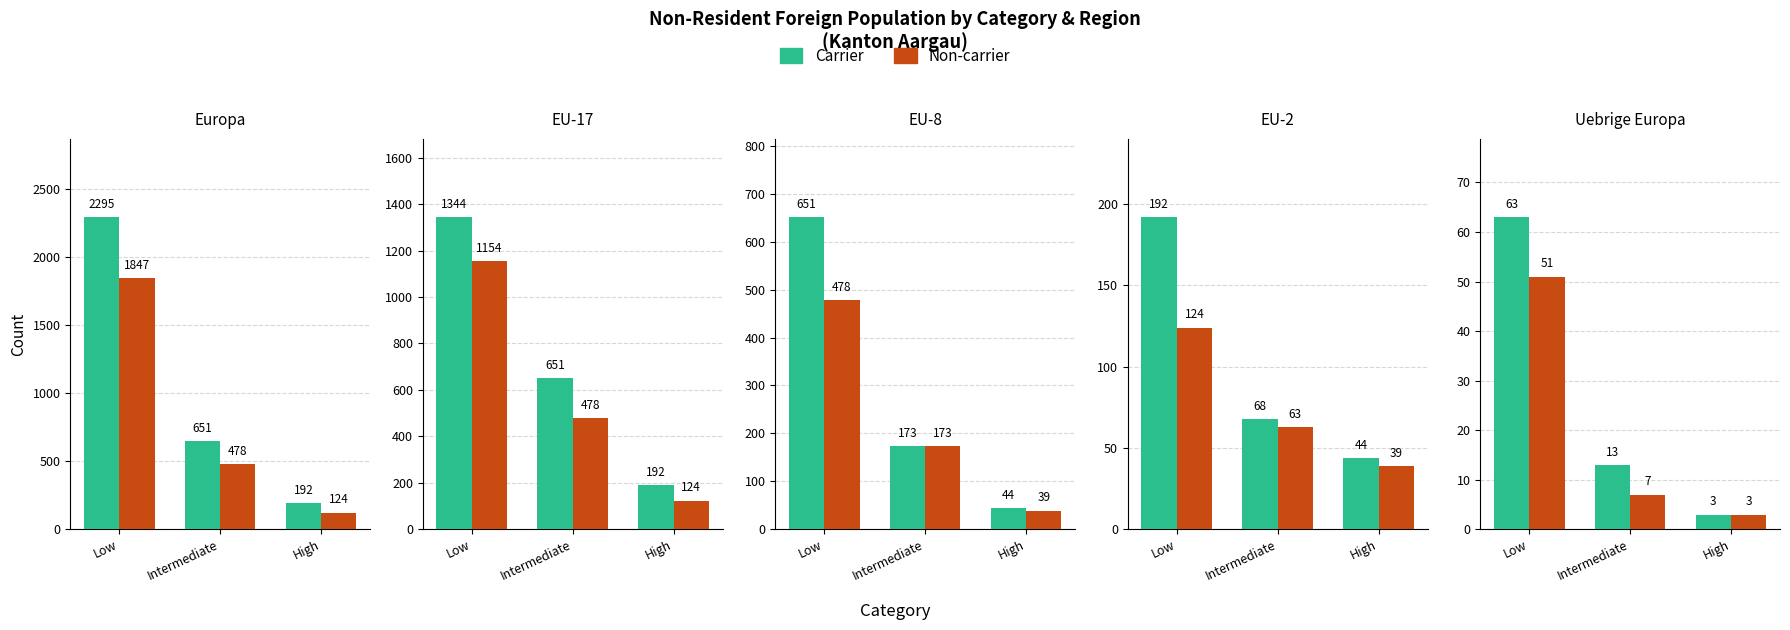

Rank the categories by Non-carrier value from highest to lowest.

Low, Intermediate, High